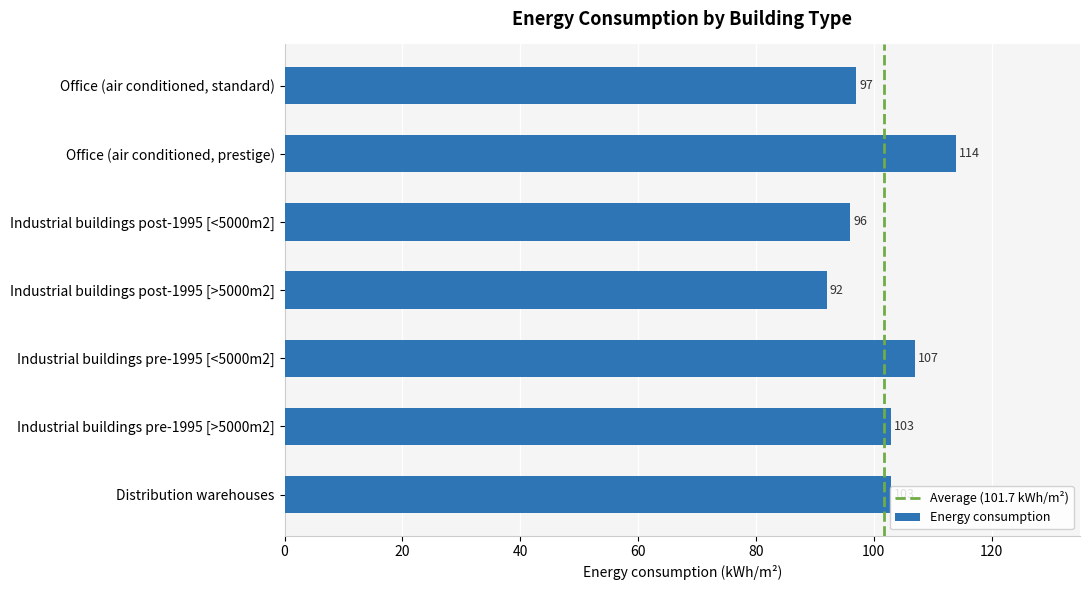

Read the value at Industrial buildings post-1995 [>5000m2], to the nearest 5.

90